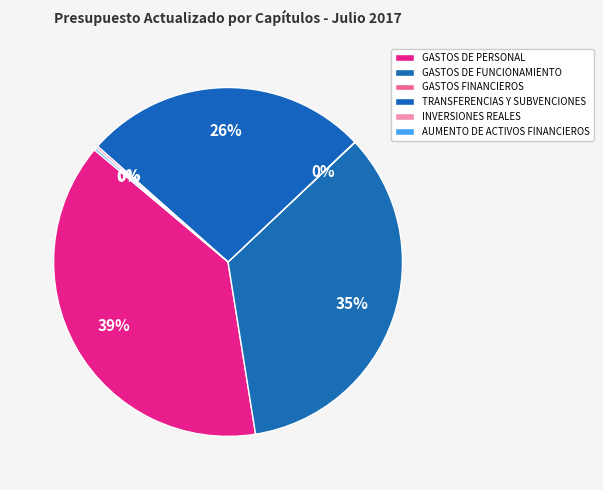

What is the total percentage of GASTOS DE PERSONAL and AUMENTO DE ACTIVOS FINANCIEROS?

38.8%